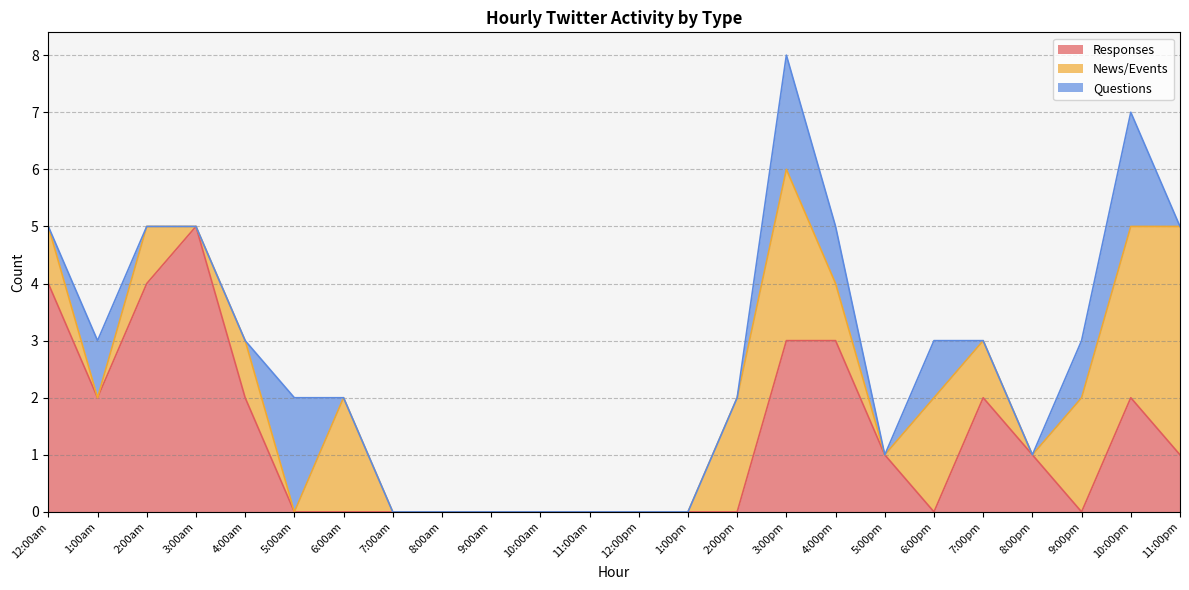

What is the difference between the second highest and minimum values in the Questions series?

2